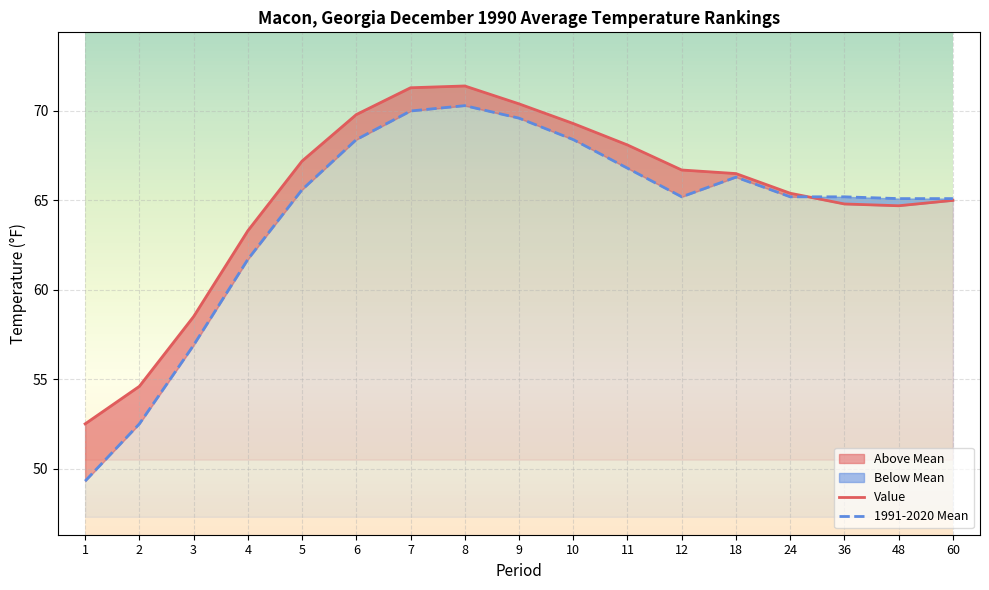

How many categories are shown in the chart?

17